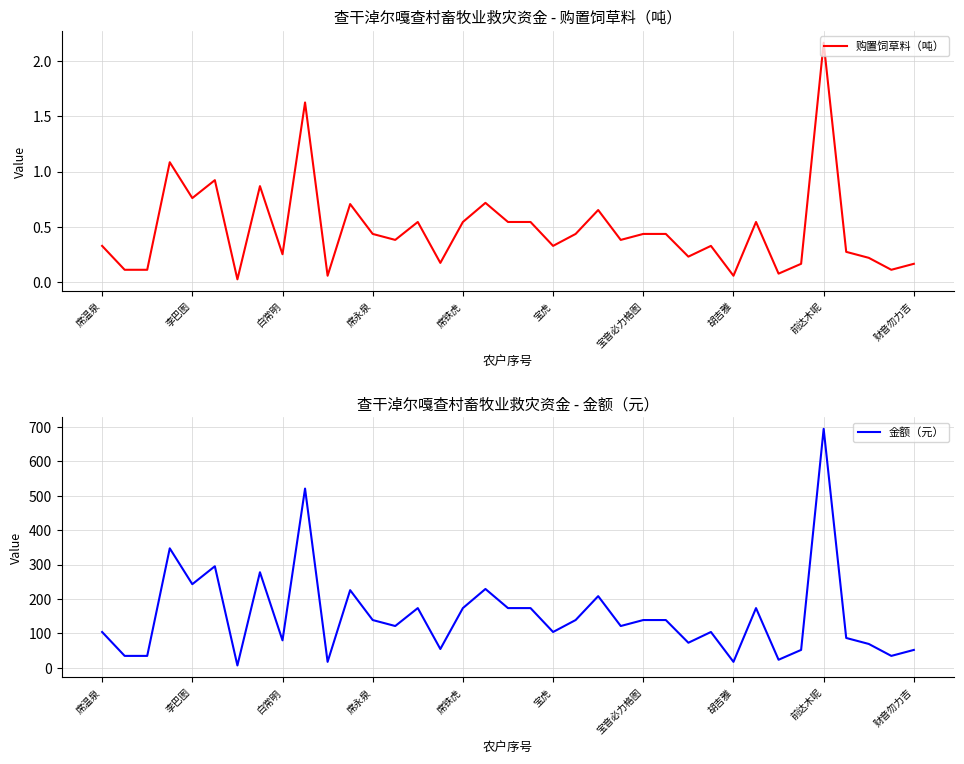

Between 13 and 10, which is larger?

13